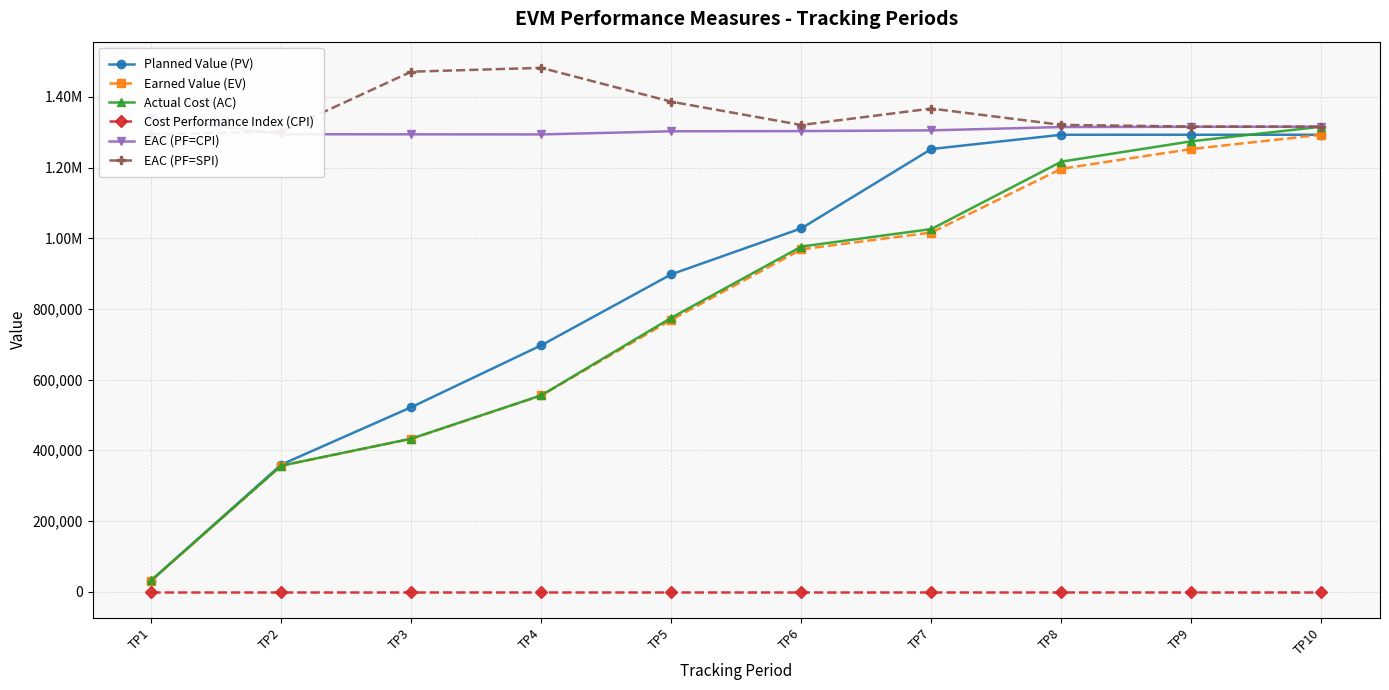

What is the greatest value displayed?

1482342.2